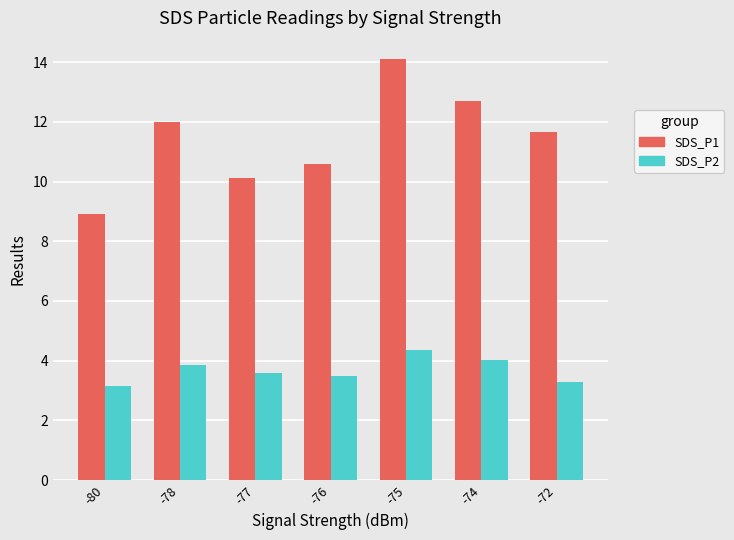

What value does the SDS_P1 series have at -77?

10.1